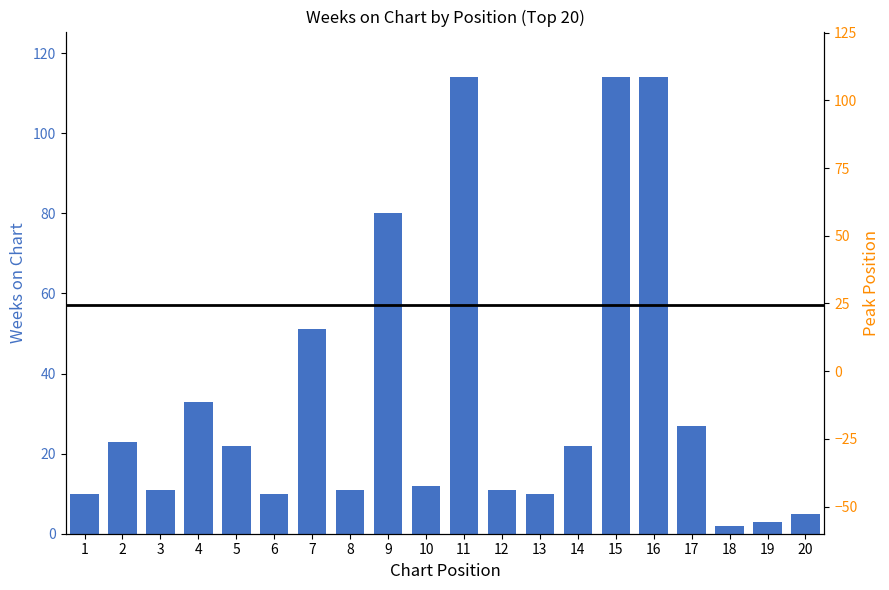

Reading left to right, transcribe all the data shown in this chart.

10	23	11	33	22	10	51	11	80	12	114	11	10	22	114	114	27	2	3	5